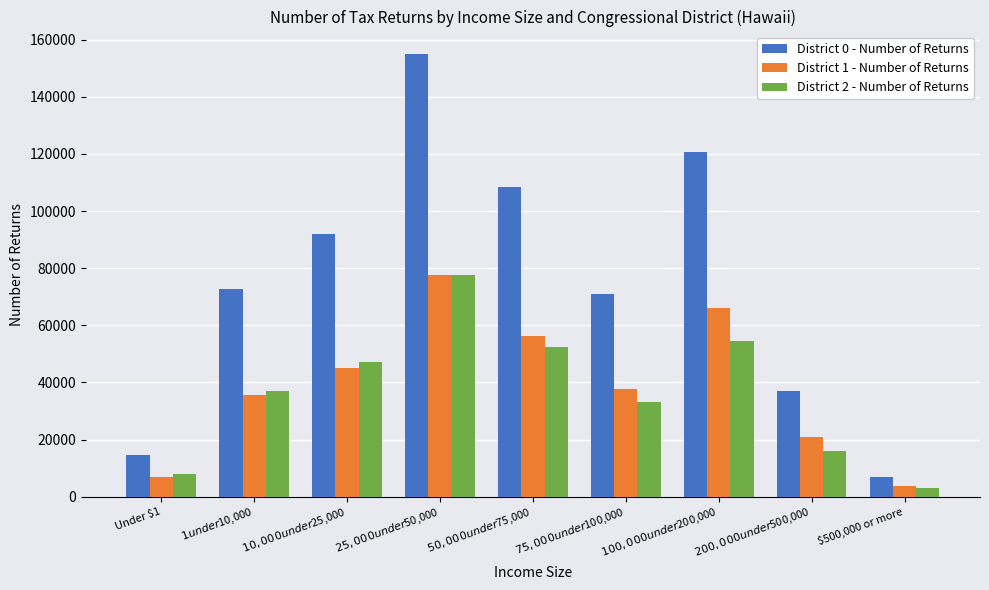

Which series has the largest total across all categories?

District 0 - Number of Returns